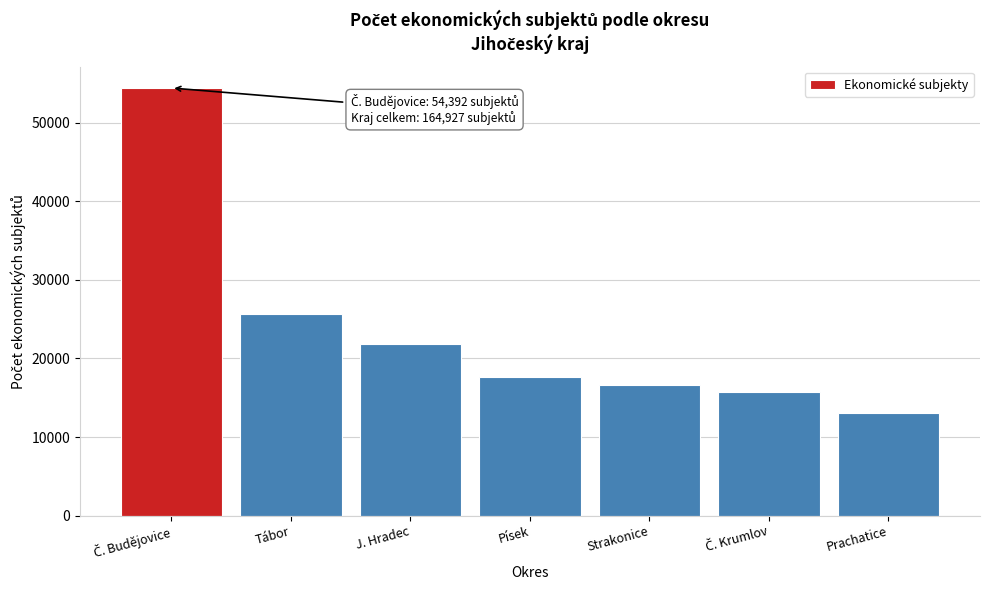

Reading left to right, extract all data points from this chart.

54392	25588	21826	17660	16671	15740	13050